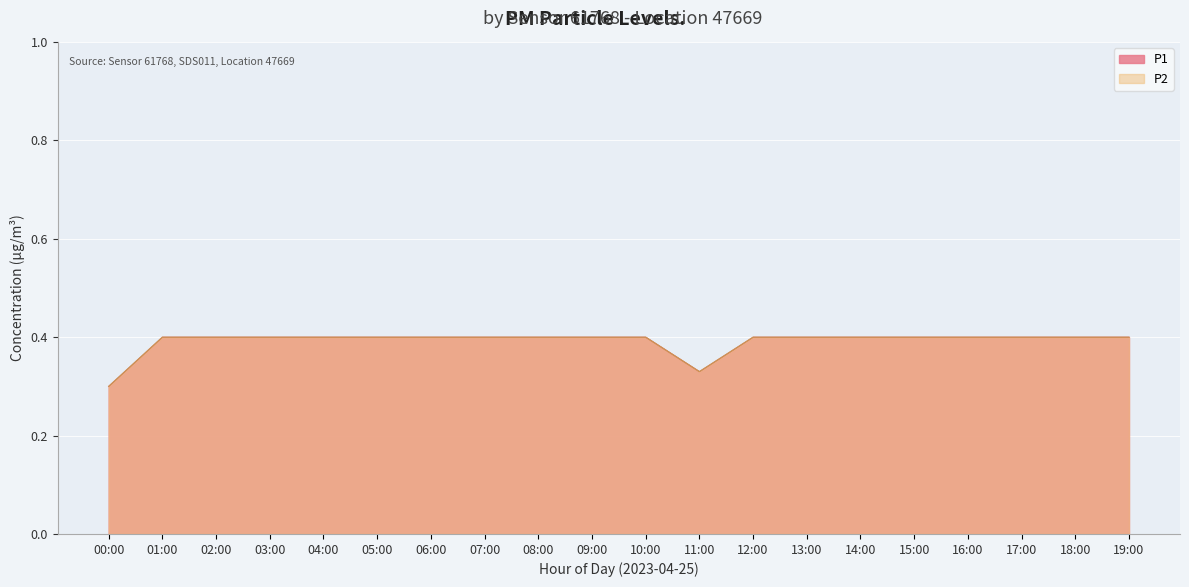

True or false: P2 has more than 0 interior local peaks.

False